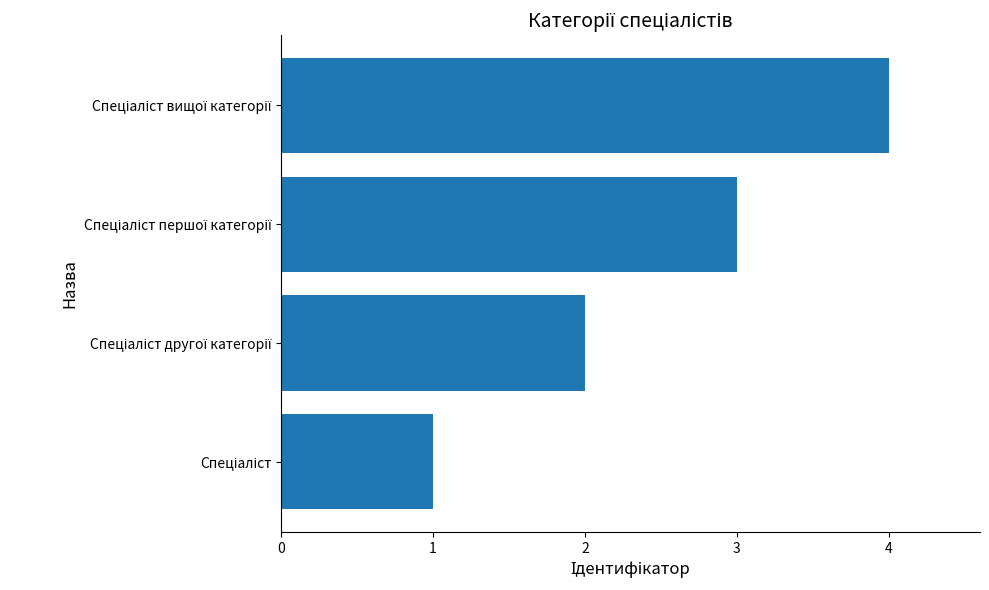

What is the sum of all values?

10